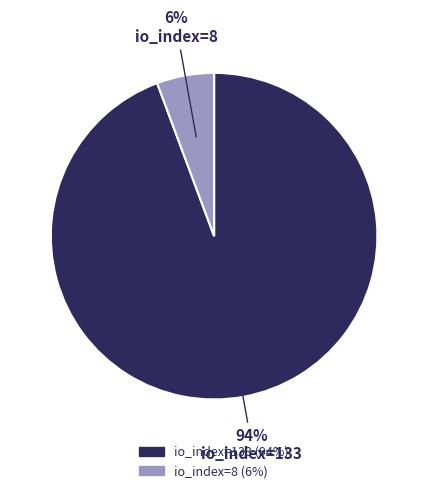

Combined, do io_index=8 and io_index=133 account for over 50%?

Yes